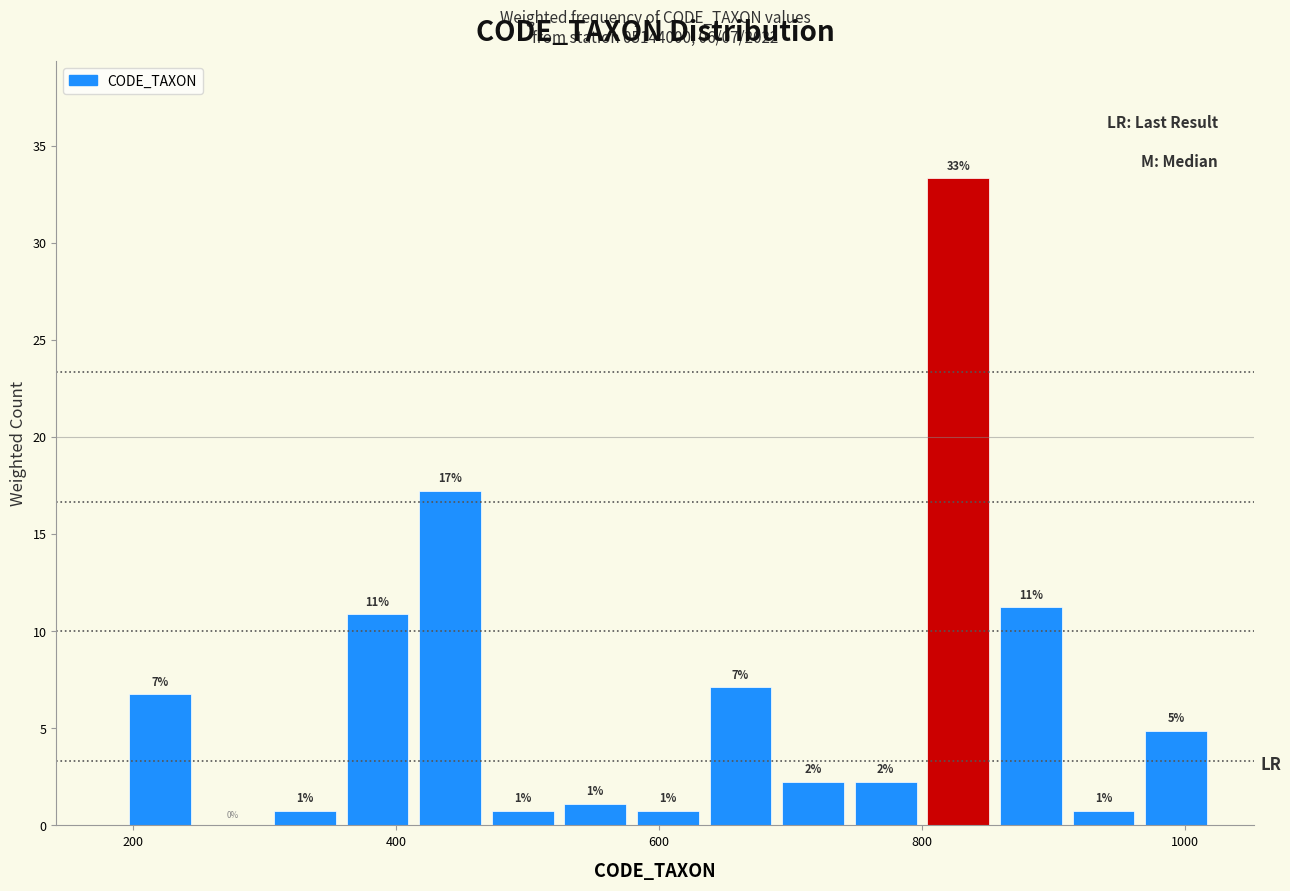

Around what value on the x-axis is the tallest bar? Give the approximate position of its centre, as read against the axis.

820